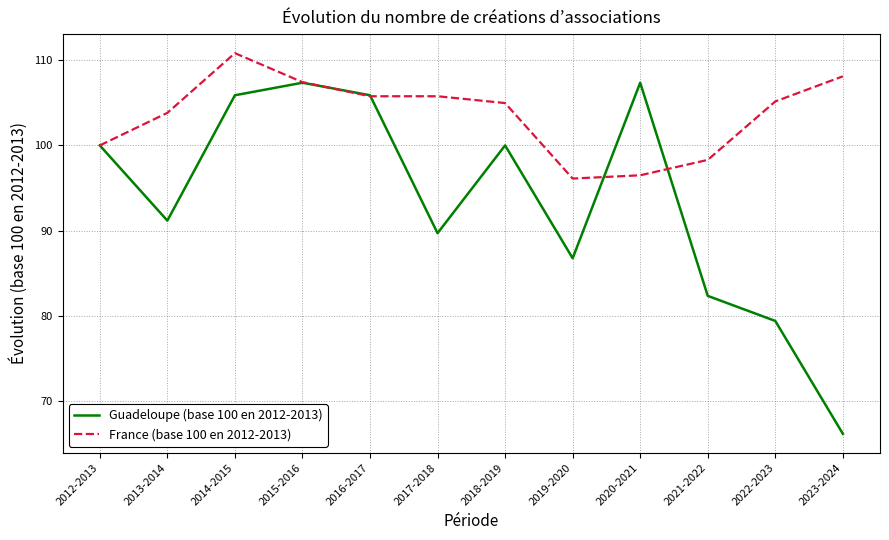

What is the lowest value of the France (base 100 en 2012-2013) series?

96.1